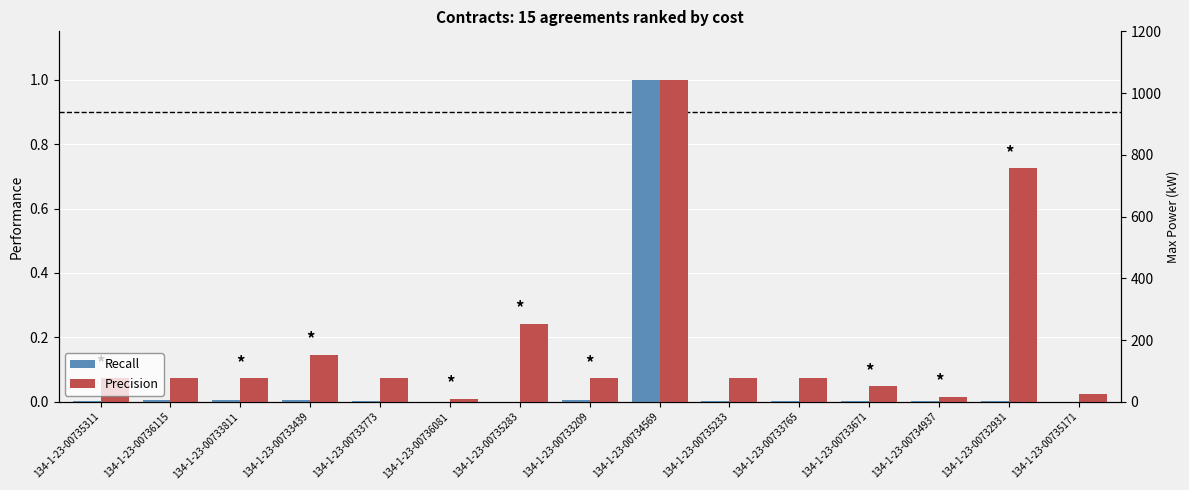

List the series in order of their peak value, highest first.

Recall, Precision